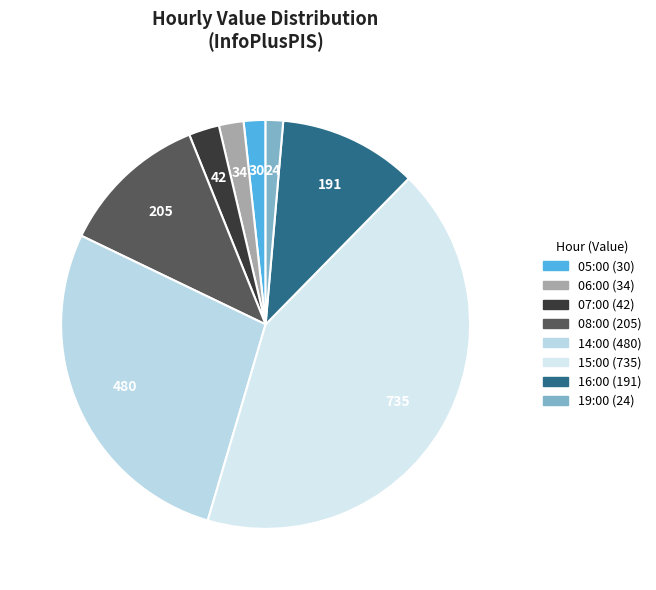

What is the largest slice in the pie chart?

15:00